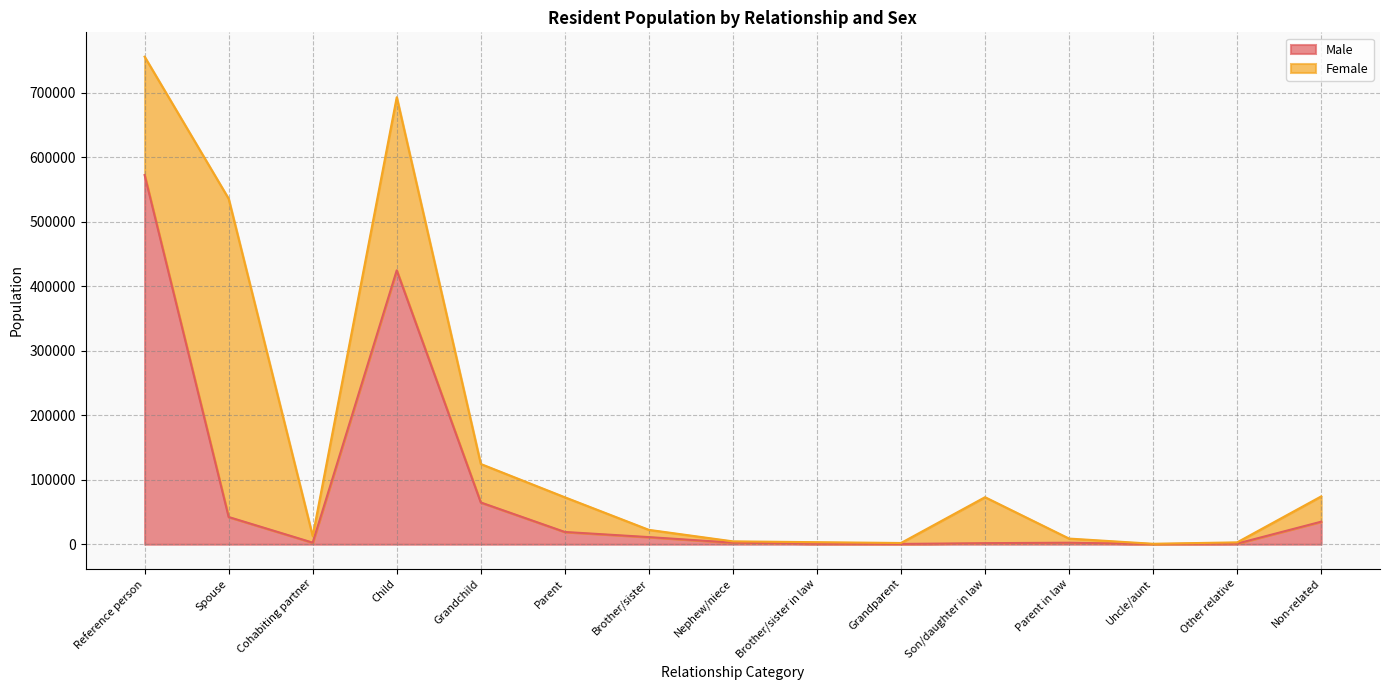

What is the ratio of the value at Grandchild to the value at Parent?

3.4